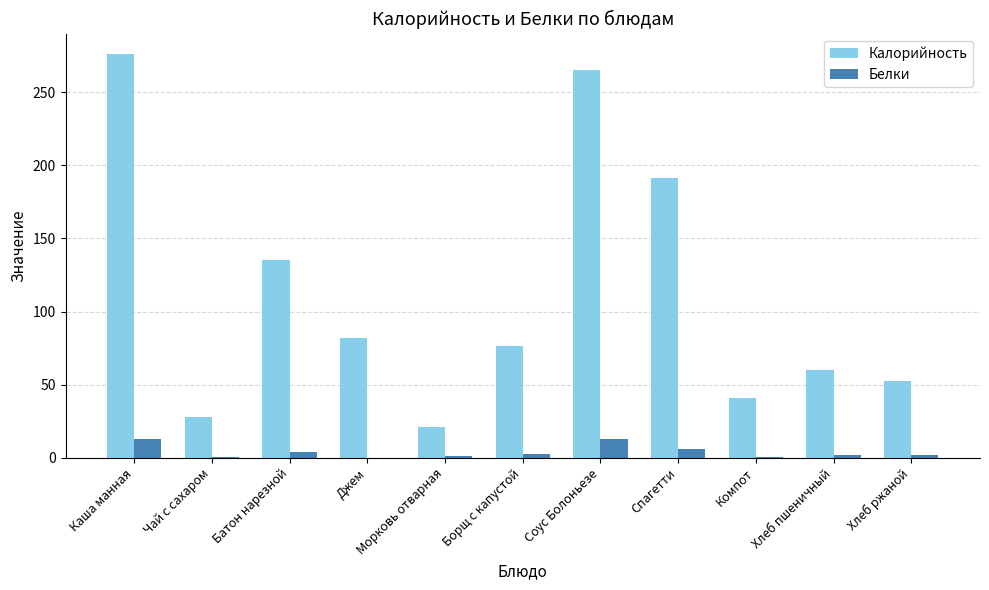

At which label does Белки first exceed 1?

Каша манная